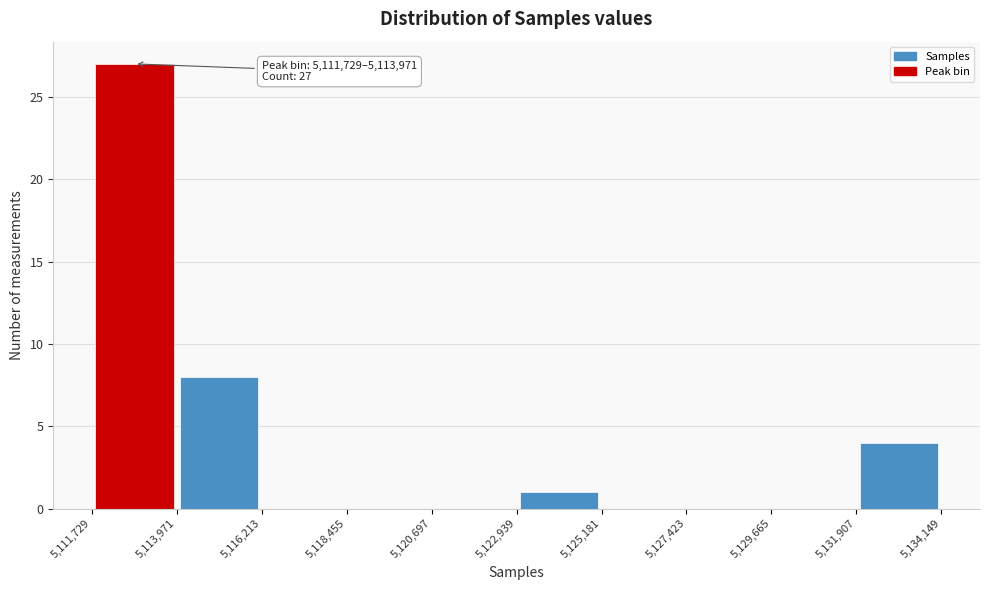

Which range on the x-axis has the tallest bar?

5,111,729 to 5,113,971